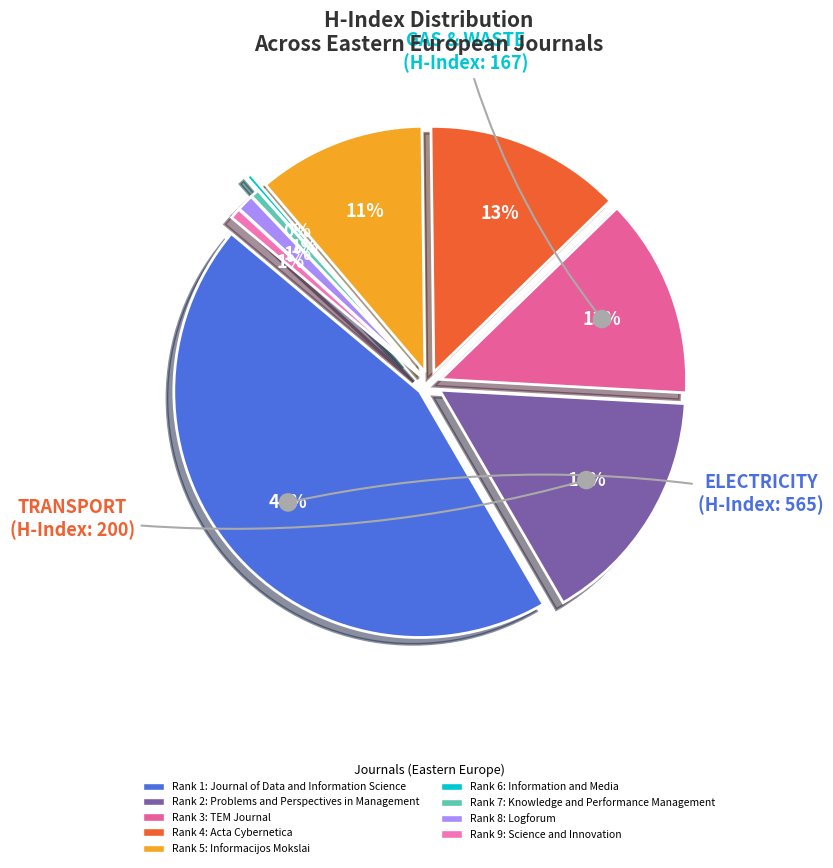

Which slice is the largest?

Journal of Data and
Information Science